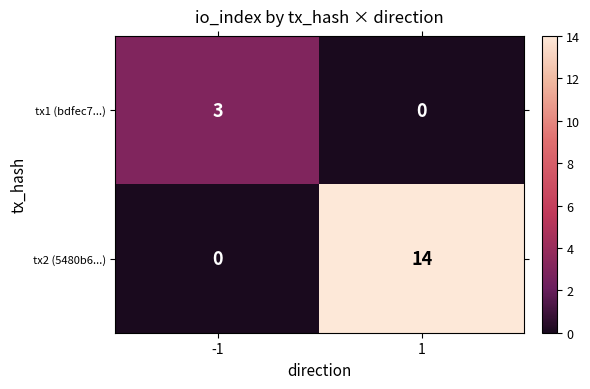

Is it true that tx1 (bdfec7...) equals 3 at -1?

True